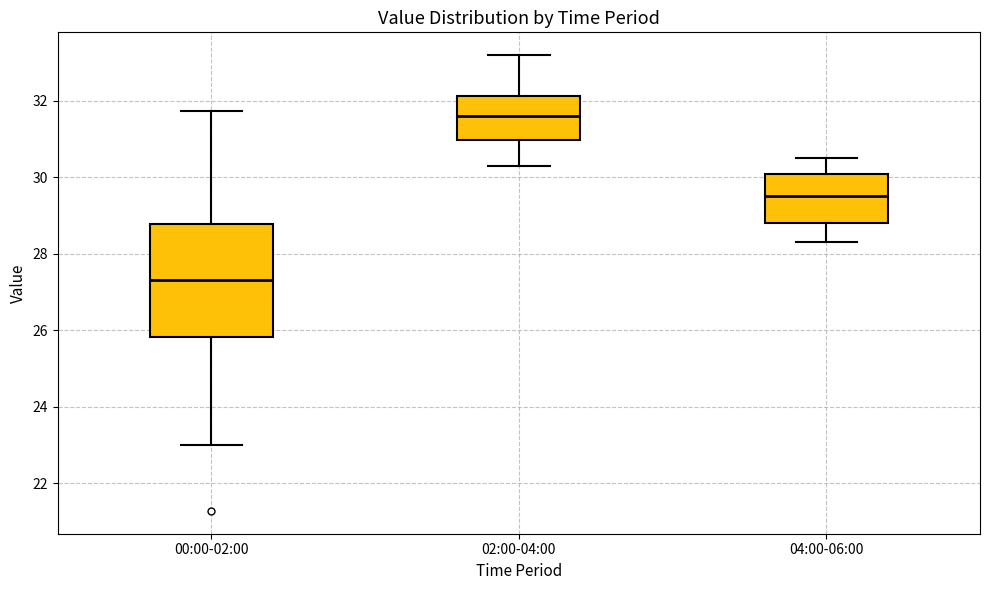

Reading left to right, read every box against the y-axis: the position of its median line, the range the box covers, and the ends of its whiskers. The values are not printed on the chart, so give them approximately, as read against the axis.

00:00-02:00: median 27.4, box 25.8 to 28.8, whiskers 23.0 to 31.8
02:00-04:00: median 31.6, box 31.0 to 32.2, whiskers 30.4 to 33.2
04:00-06:00: median 29.6, box 28.8 to 30.2, whiskers 28.4 to 30.6